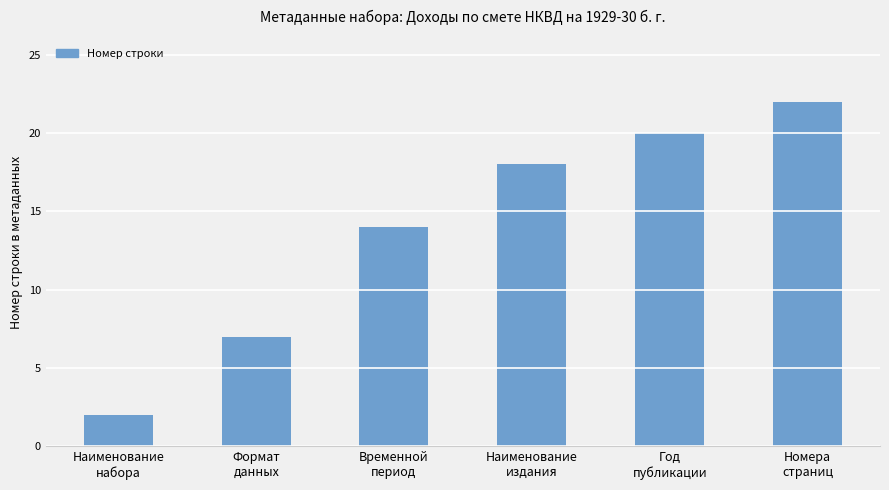

Reading left to right, list all the values displayed in this chart.

Наименование
набора=2	Формат
данных=7	Временной
период=14	Наименование
издания=18	Год
публикации=20	Номера
страниц=22